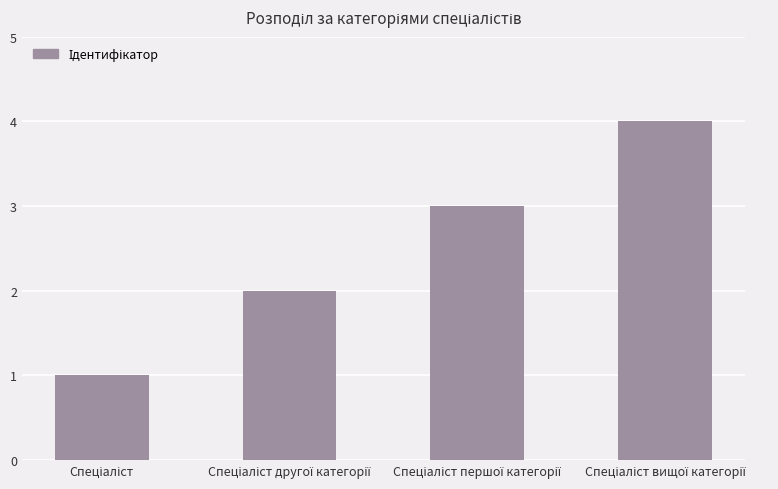

How many values are between 2 and 4?

3